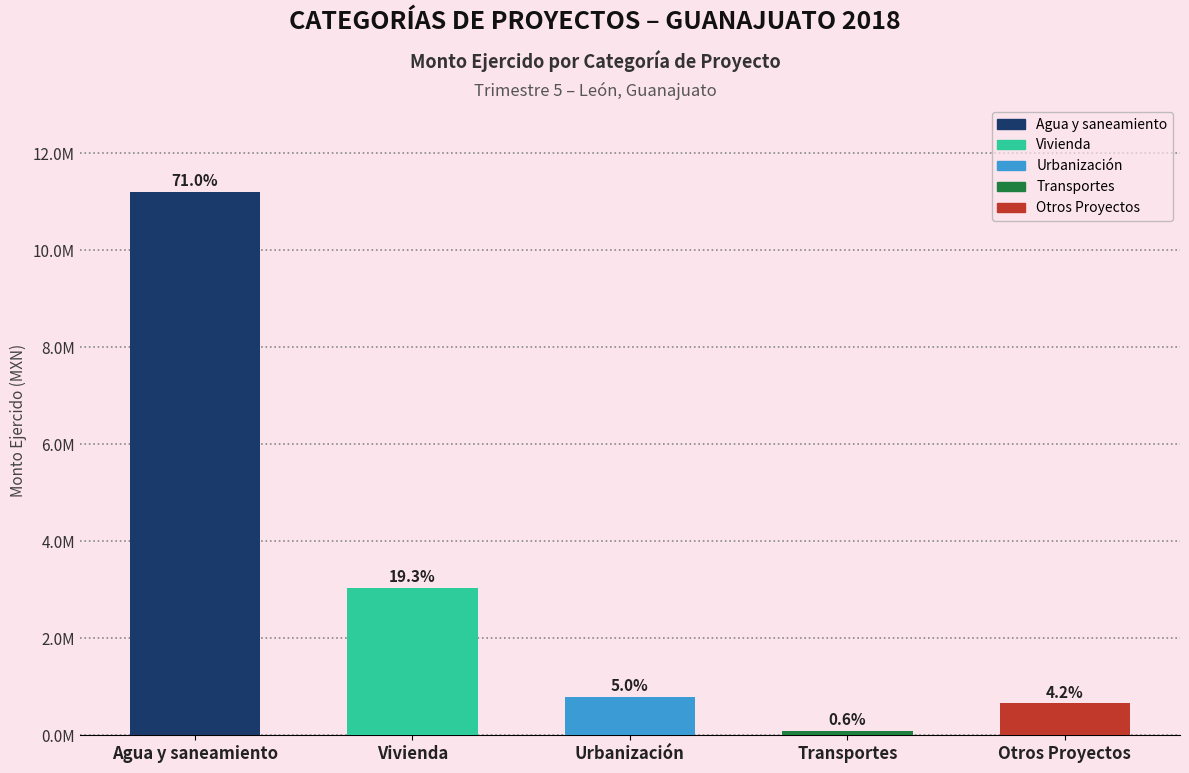

Reading left to right, what are all the values shown in this chart?

Agua y saneamiento=11208633.0	Vivienda=3046263.1	Urbanización=796921.7	Transportes=88553.6	Otros Proyectos=657120.4